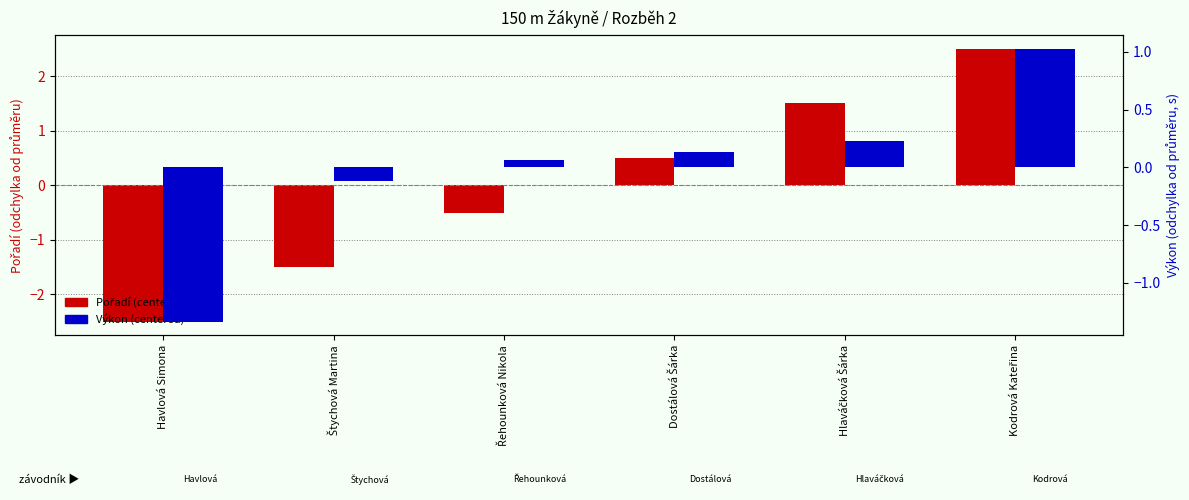

How many bars are there in each group?

2